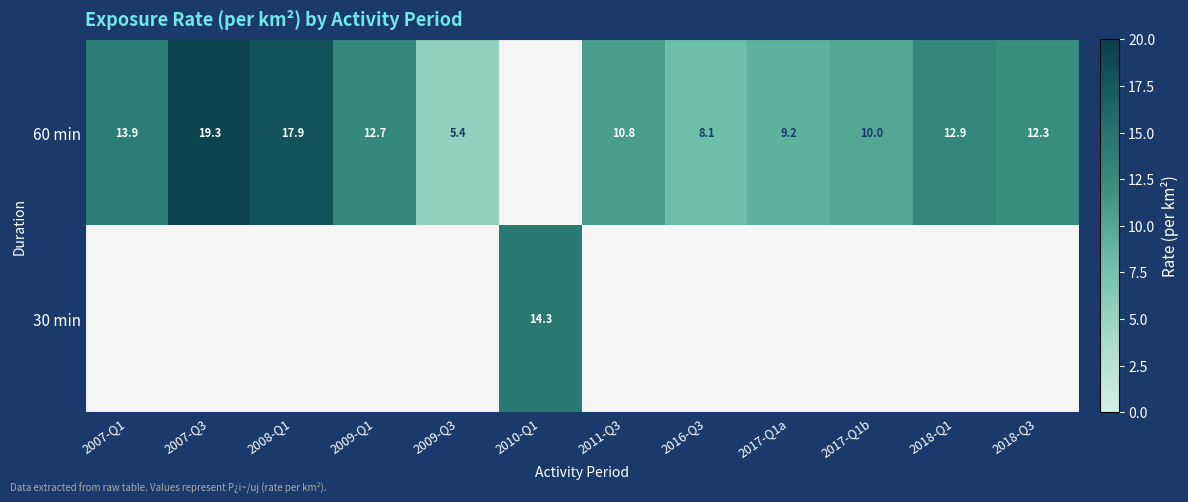

The value of 60 min at 2007-Q1 is 20.5. True or false?

False